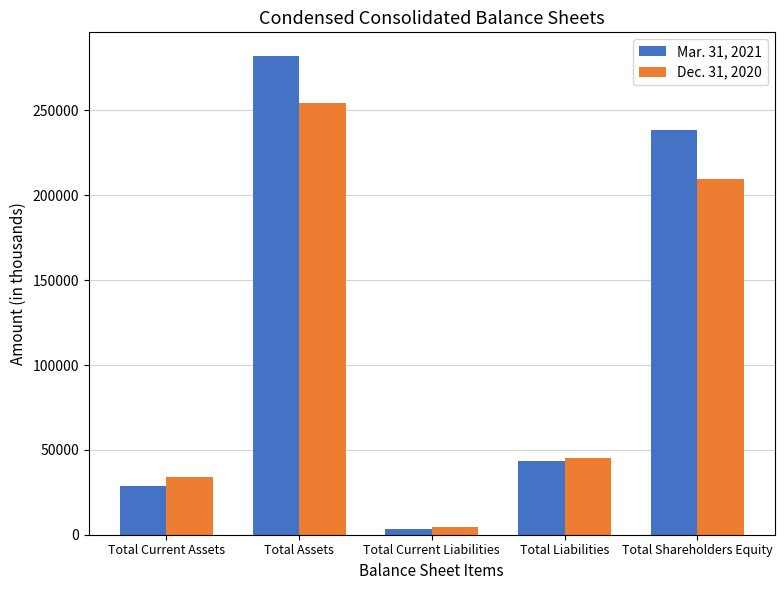

What is the total value across all series at Total Current Assets?

62580